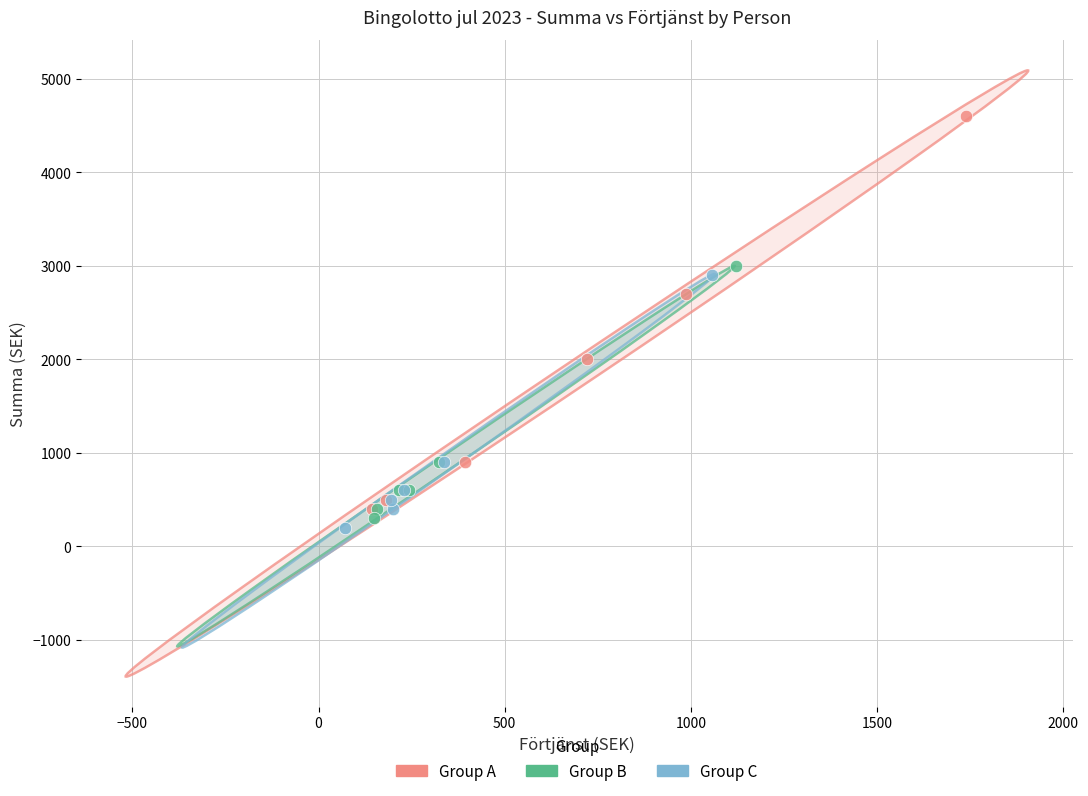

Which series has the largest Y range (max minus min)?

Group A